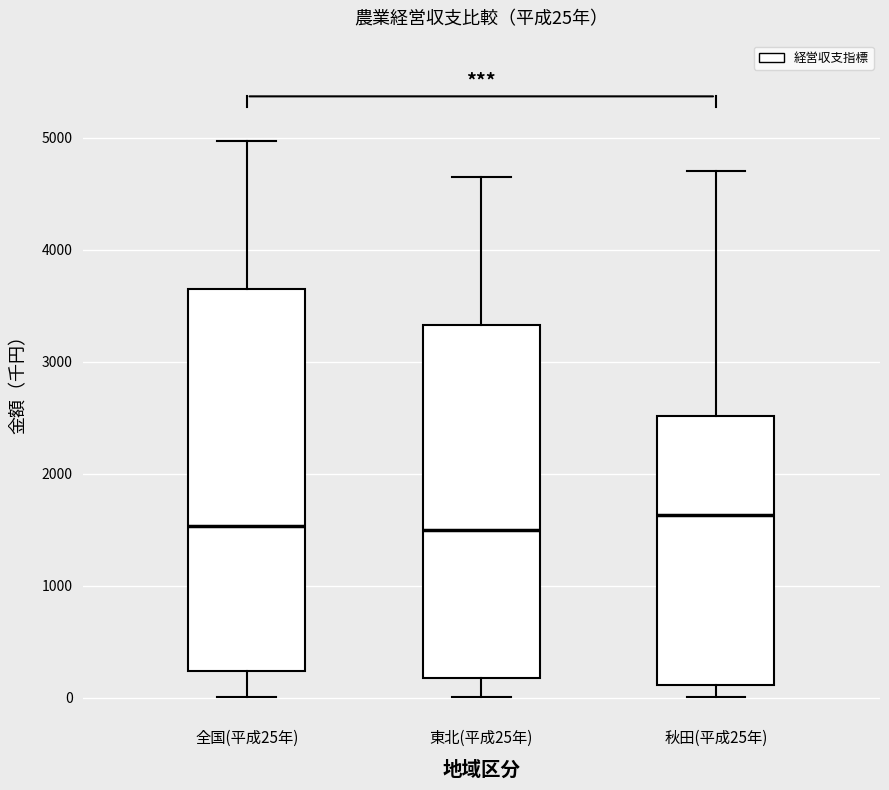

Comparing the boxes themselves (not the whiskers), which one is the tallest?

全国(平成25年)